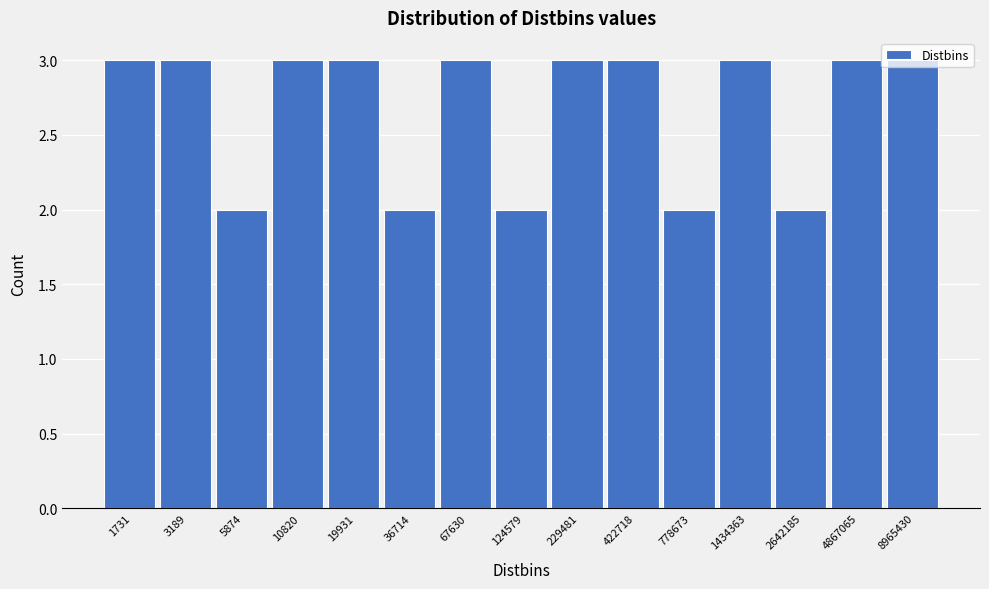

What is the value of the 13th bar from the left?

2